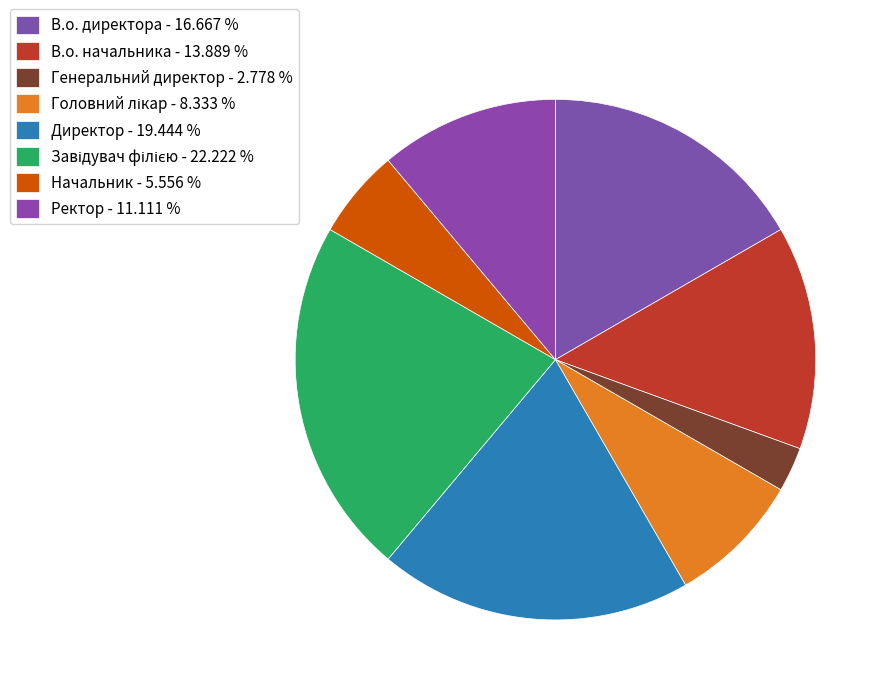

How many slices are in this pie chart?

8